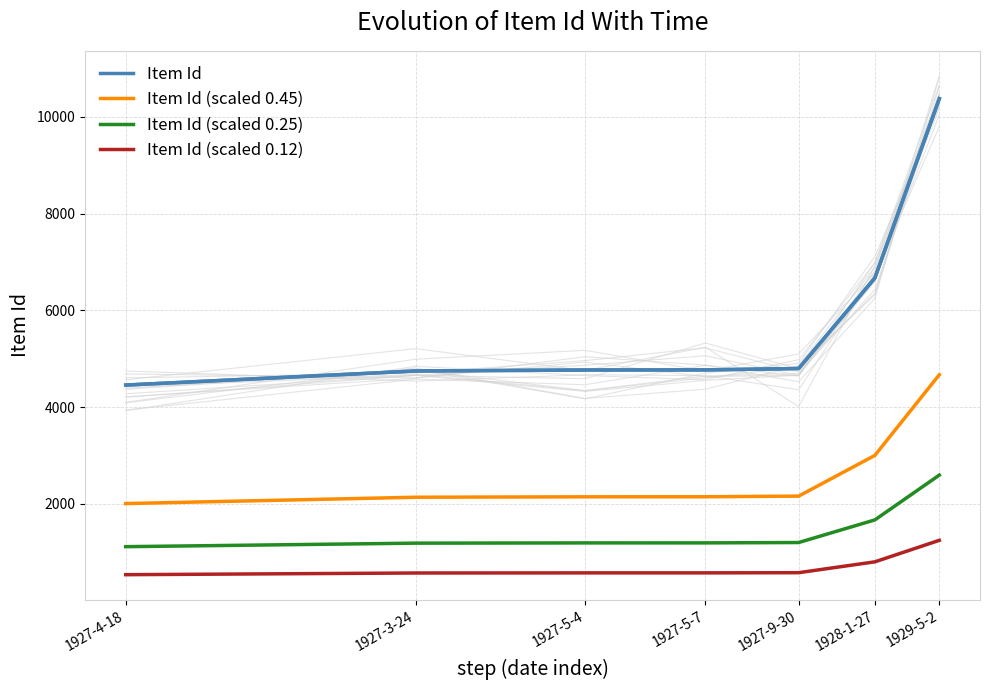

True or false: Item Id (scaled 0.25) has more than 2 points higher than both neighbors.

False